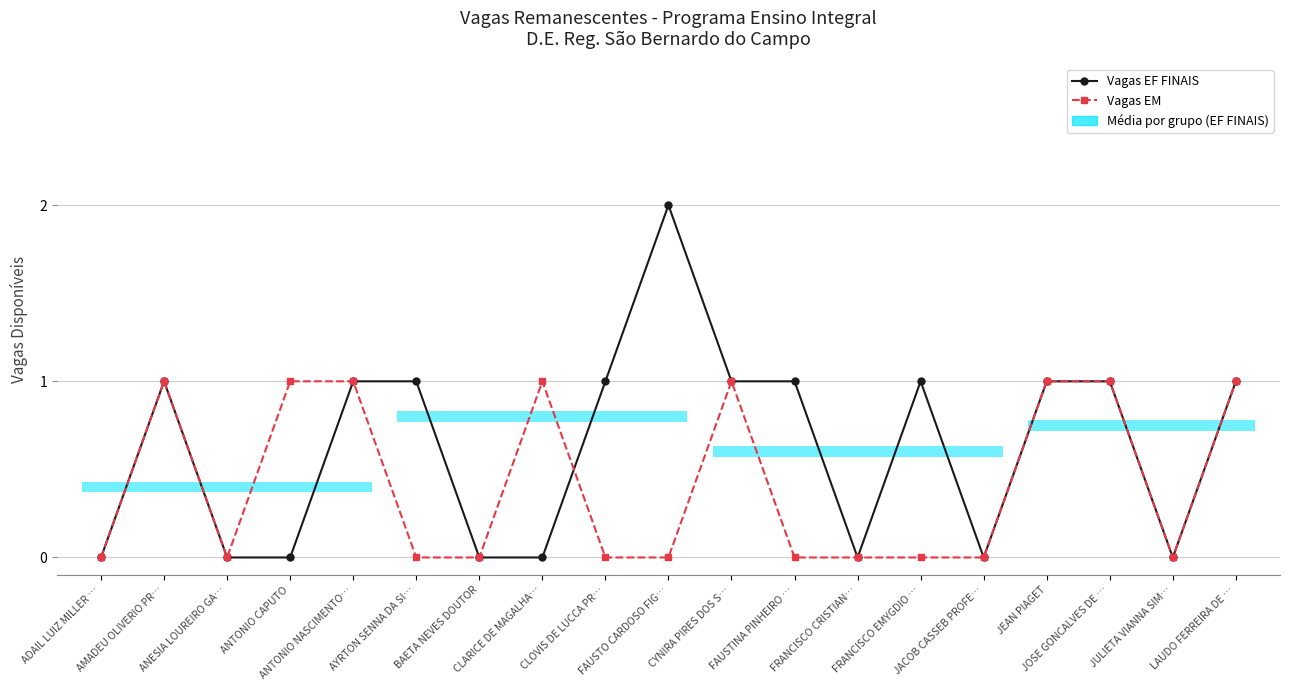

Is the value of Vagas EM at AMADEU OLIVERIO PR… greater than the value of Vagas EF FINAIS at BAETA NEVES DOUTOR?

Yes